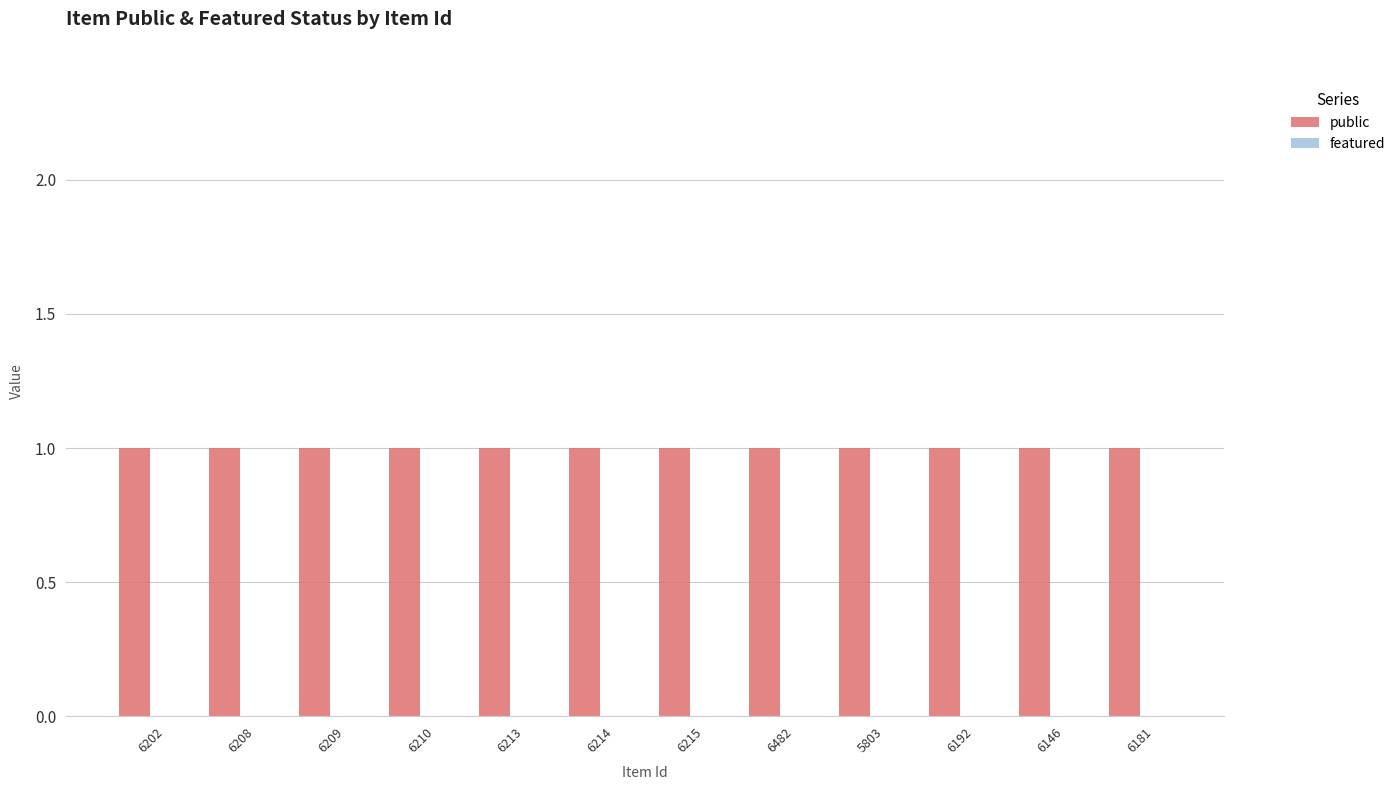

Reading left to right, what are all the values shown in this chart?

public: 6202=1	6208=1	6209=1	6210=1	6213=1	6214=1	6215=1	6482=1	5803=1	6192=1	6146=1	6181=1
featured: 6202=0	6208=0	6209=0	6210=0	6213=0	6214=0	6215=0	6482=0	5803=0	6192=0	6146=0	6181=0